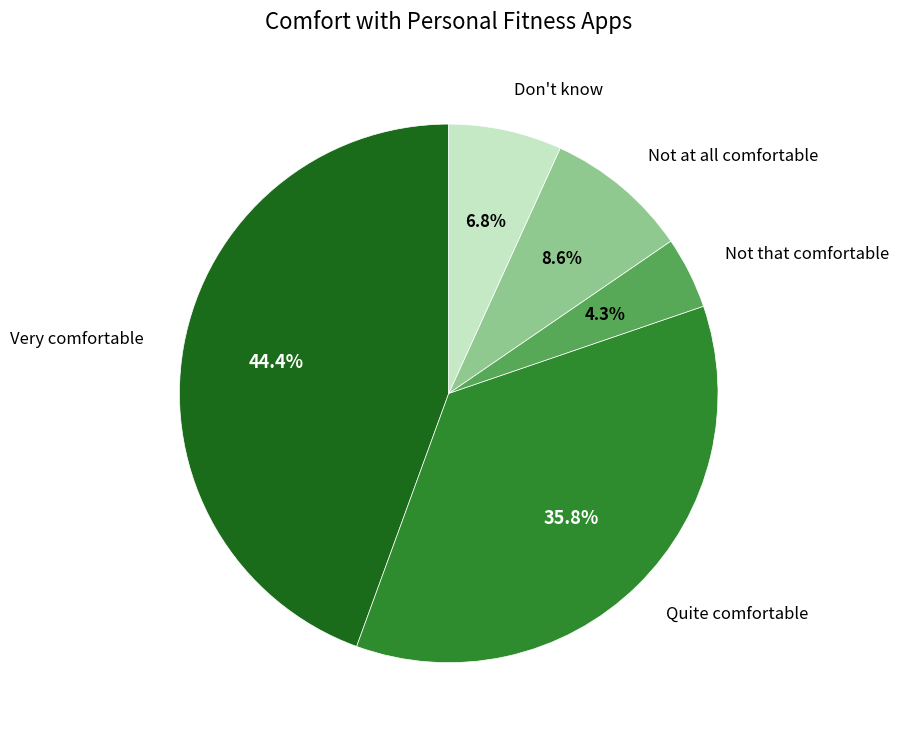

Is there any slice that represents more than half of the pie?

No